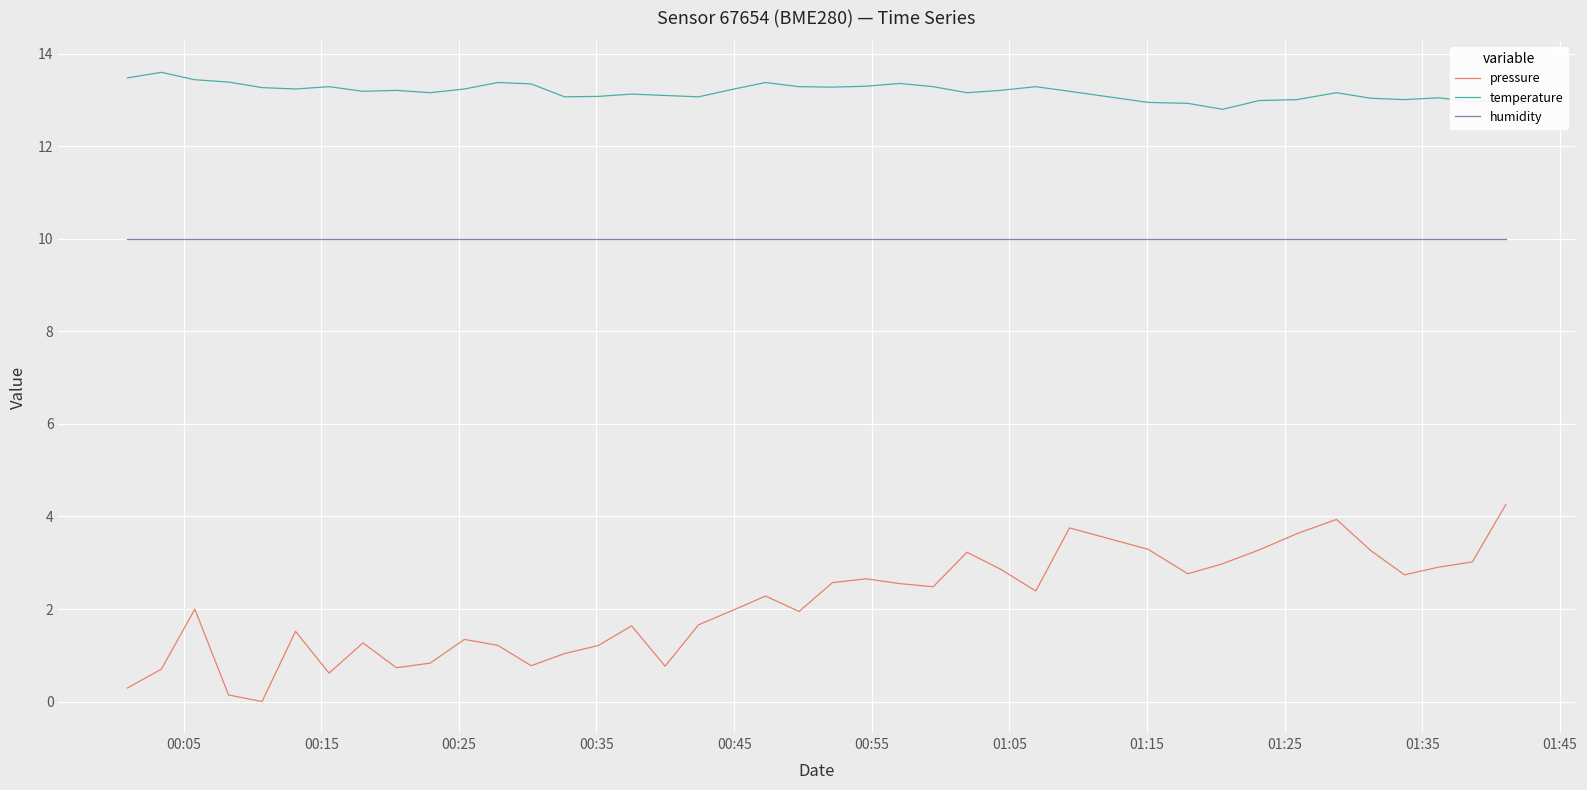

List the series in order of their overall mean, lowest first.

pressure, humidity, temperature